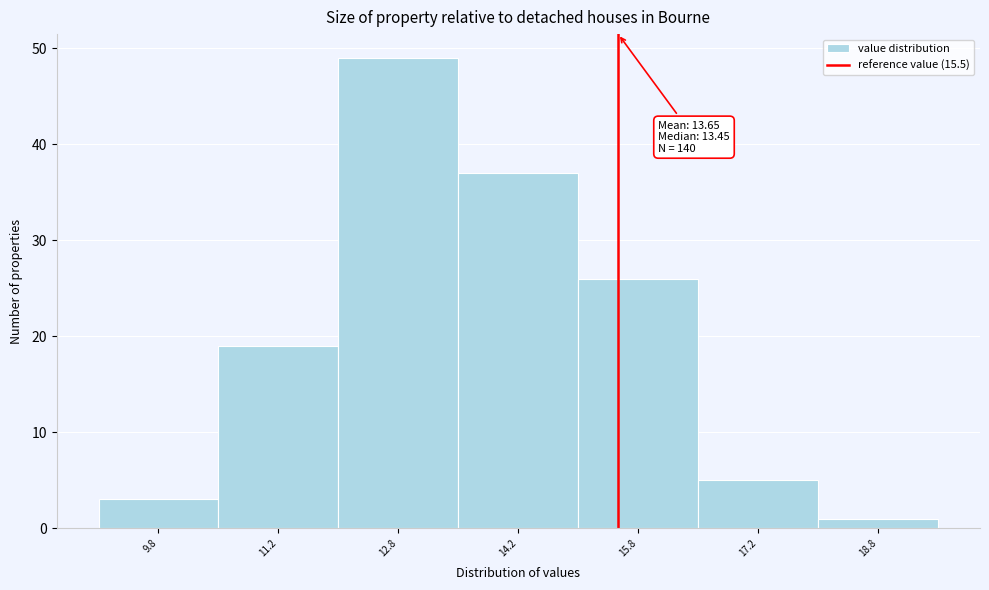

Which range on the x-axis has the tallest bar?

12.0 to 13.5